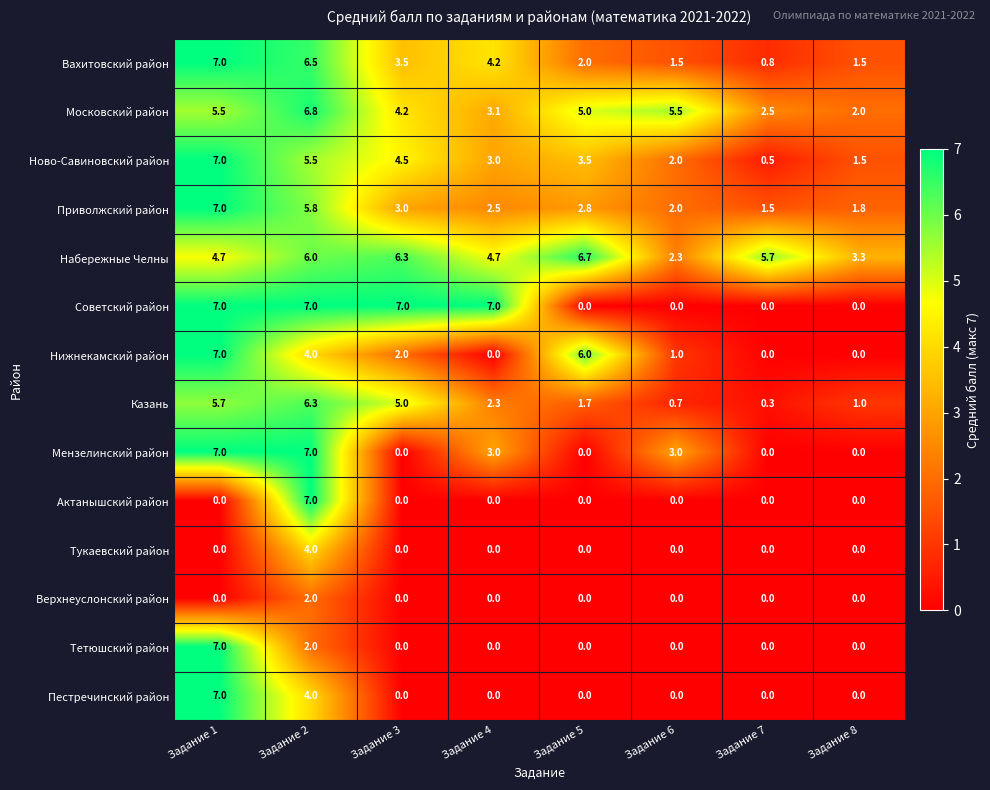

The Московский район series shows 9.3 at Задание 2. True or false?

False